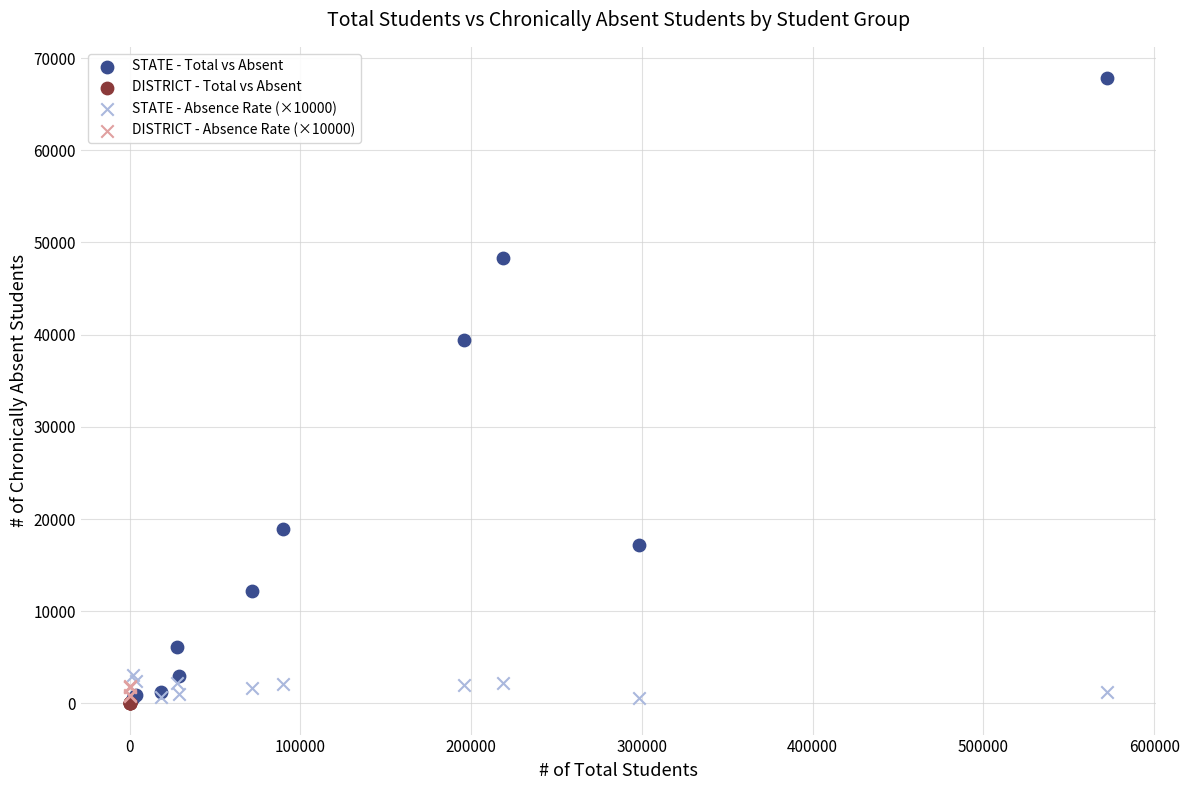

Which series contains the highest Y value?

STATE - Total vs Absent